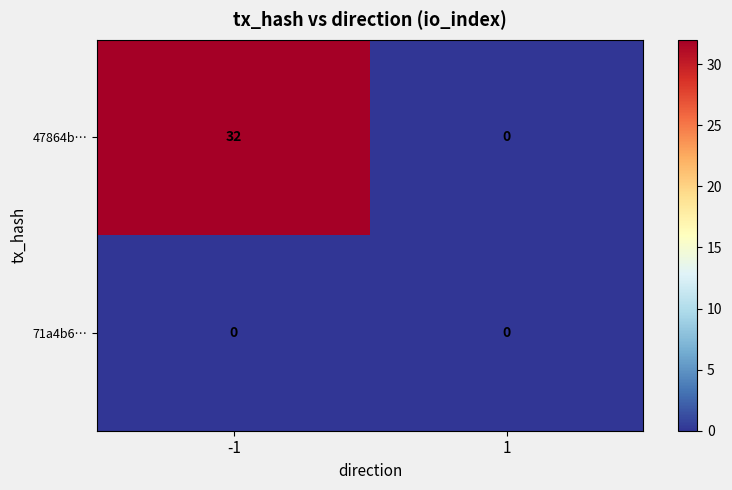

List the series in order of their peak value, highest first.

47864b…, 71a4b6…